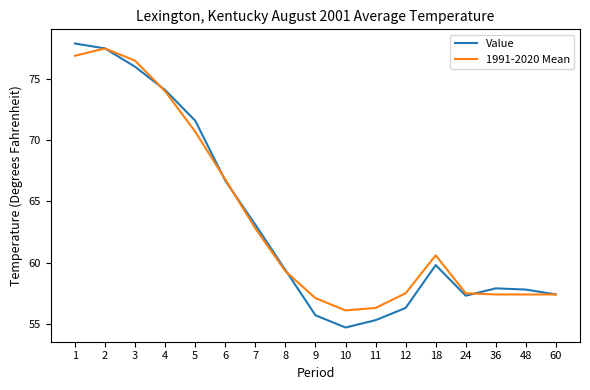

Which series has the largest range (max minus min)?

Value